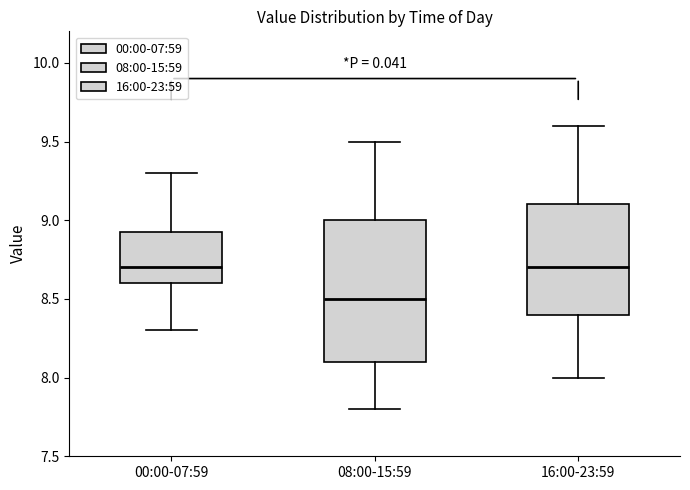

Reading left to right, transcribe this box plot: for each box, give where its median line is, the range the box spans, and where its two whiskers end, as read against the y-axis. The values are not printed on the chart, so give them approximately, as read against the axis.

00:00-07:59: median 8.70, box 8.60 to 8.95, whiskers 8.30 to 9.30
08:00-15:59: median 8.50, box 8.10 to 9.00, whiskers 7.80 to 9.50
16:00-23:59: median 8.70, box 8.40 to 9.10, whiskers 8.00 to 9.60